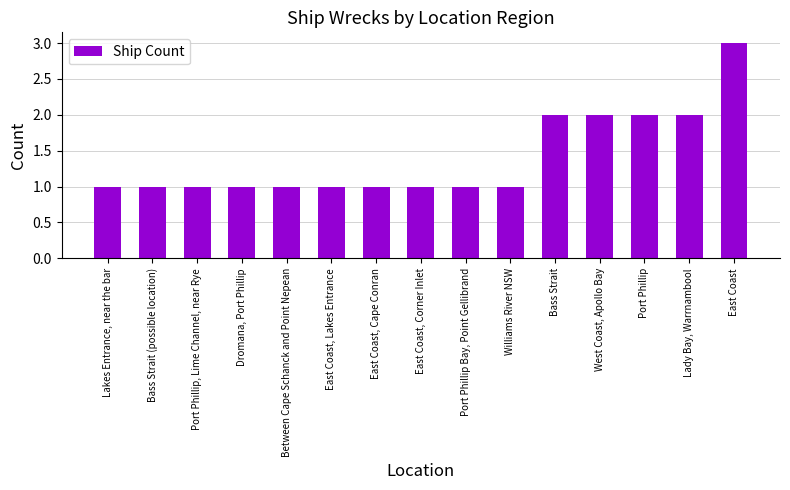

What is the change in value from Dromana, Port Phillip to Port Phillip?

+1